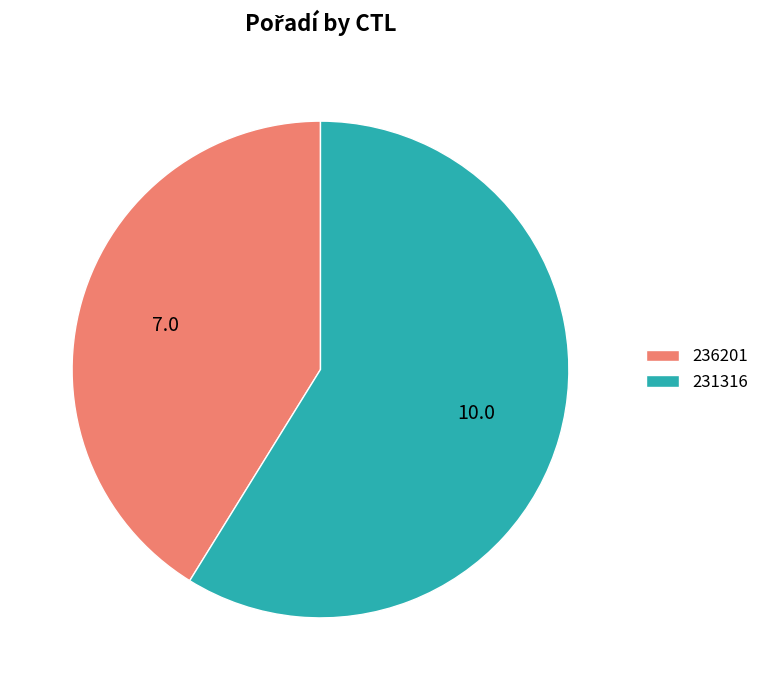

What is the ratio of the value at 236201 to the value at 231316?

0.7